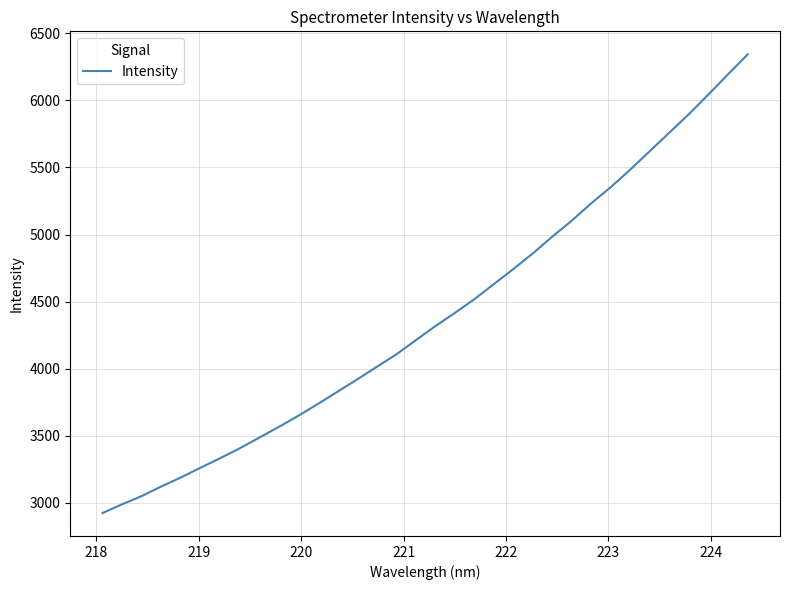

What is the average value?

4391.5